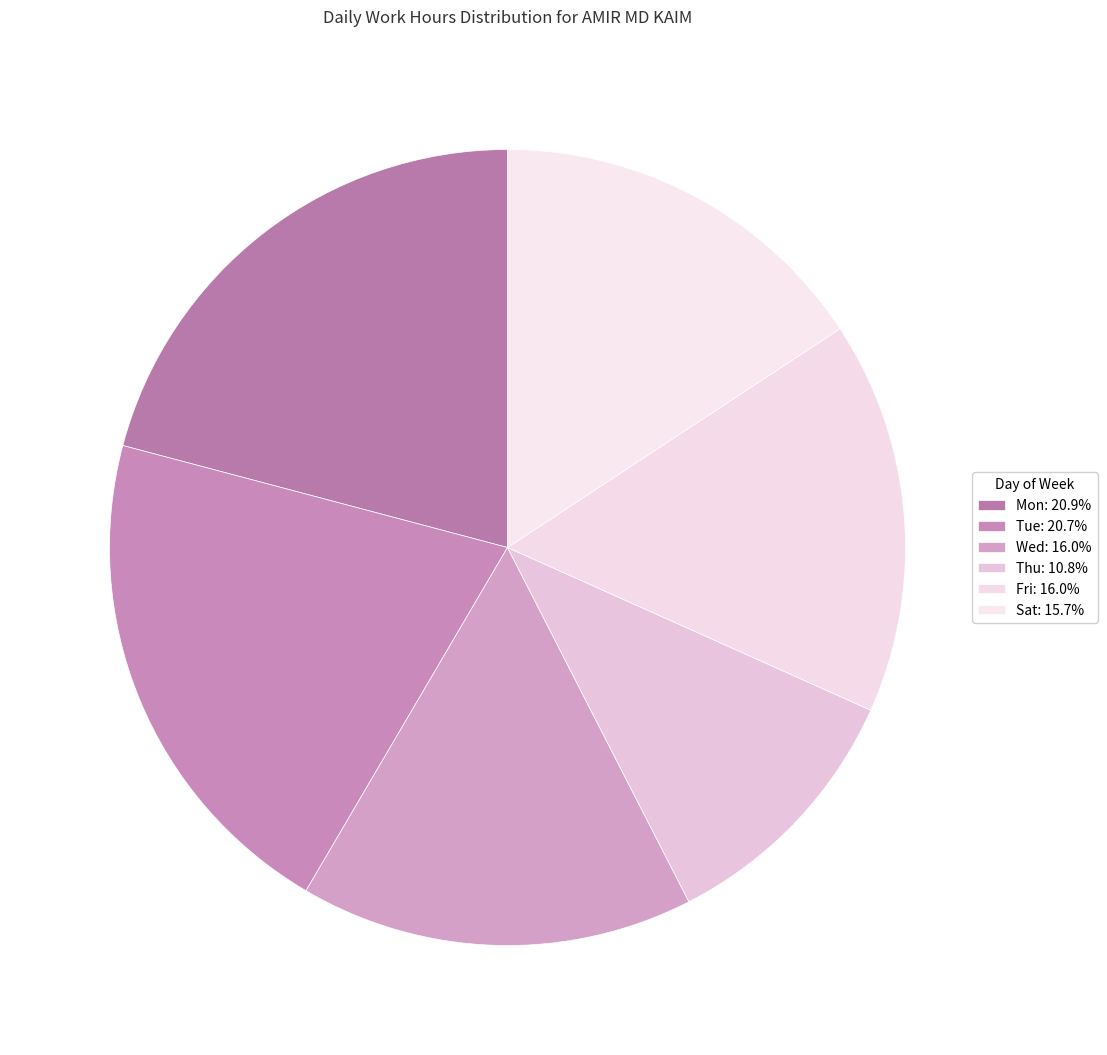

How many slices are in this pie chart?

6